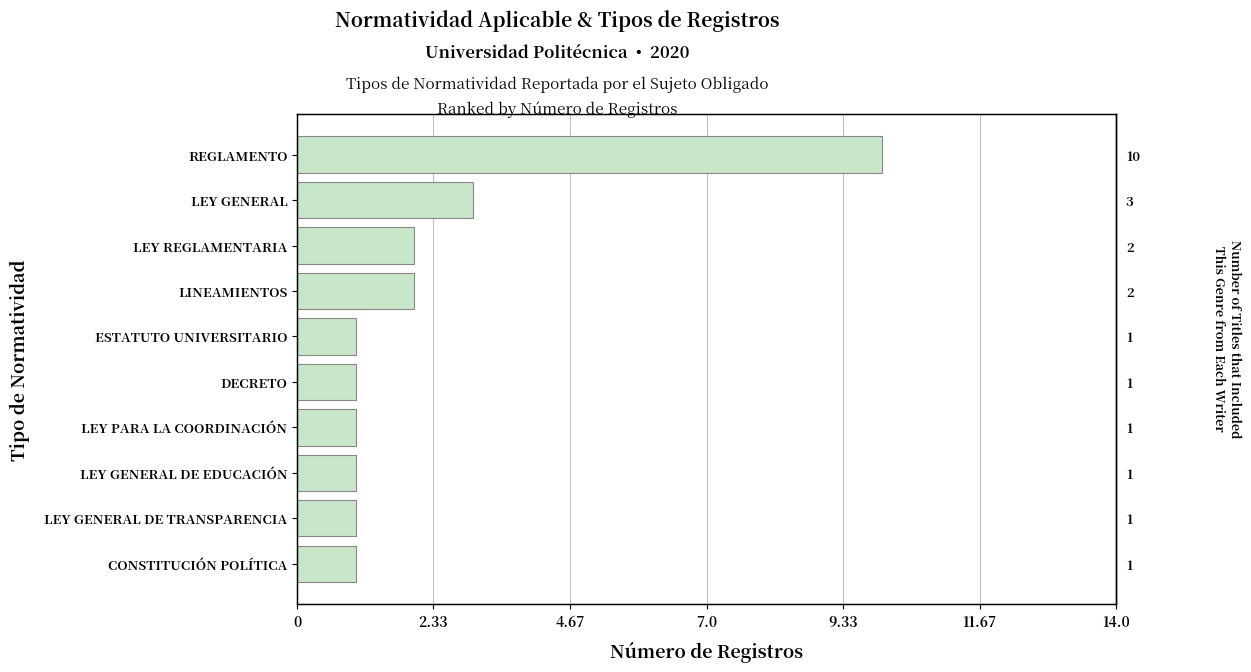

How many series are shown in this chart?

1